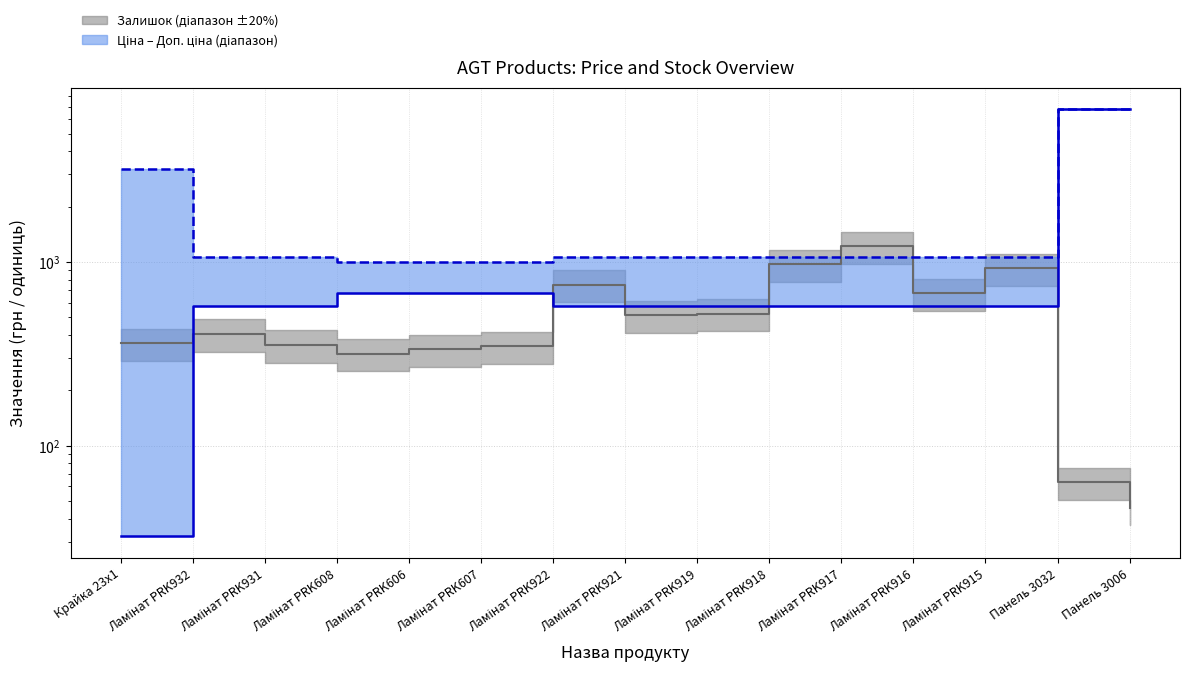

The Доп. ціна series shows 1004.1 at Ламінат PRK606. True or false?

True